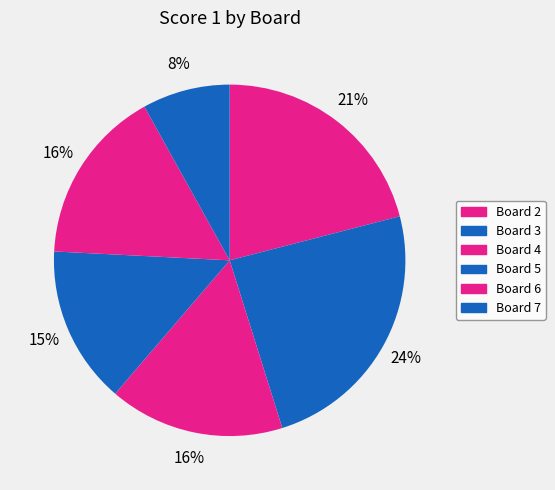

Between Board 5 and Board 7, which is larger?

Board 5